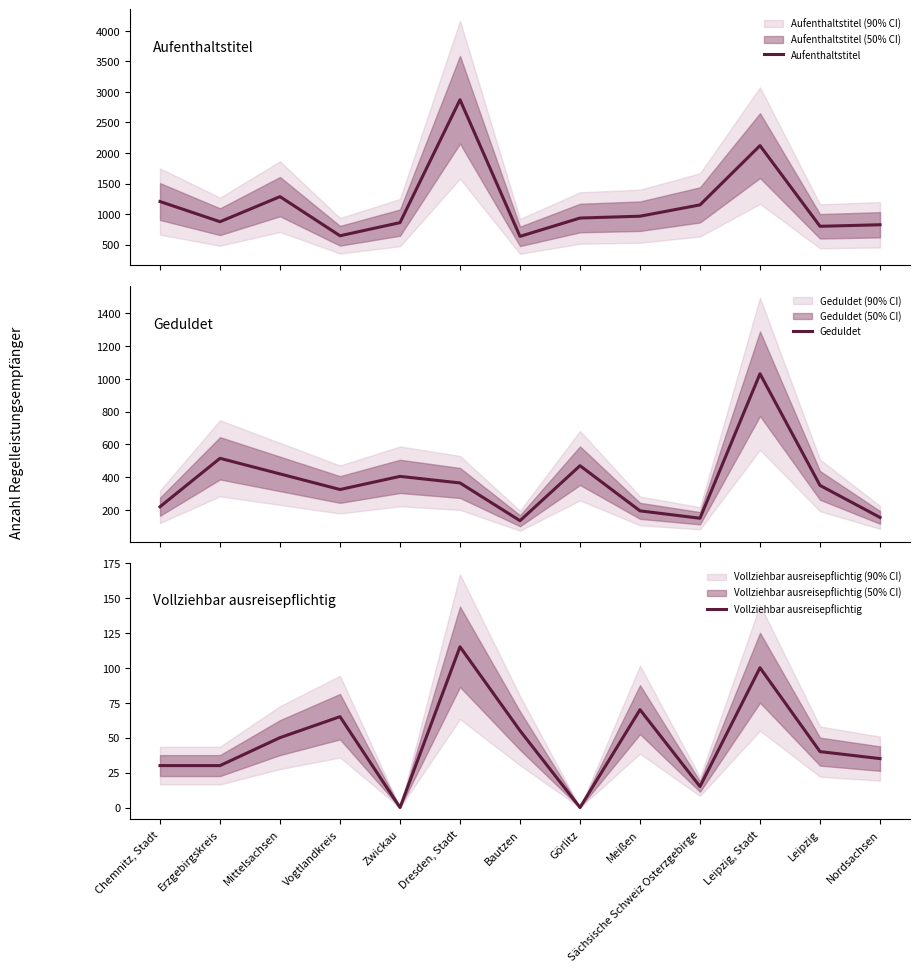

What is the total value across all series at Leipzig, Stadt?

3250